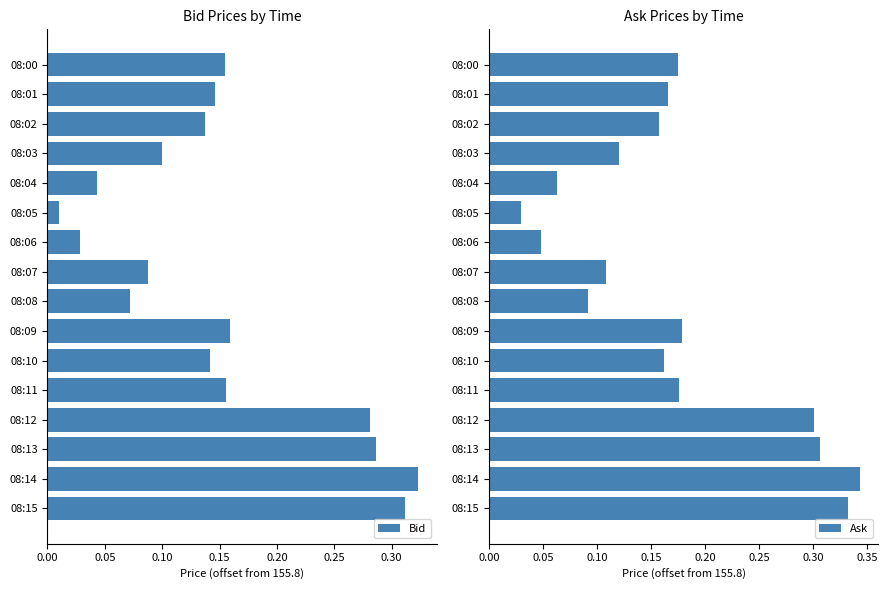

How many bars are there in total?

32